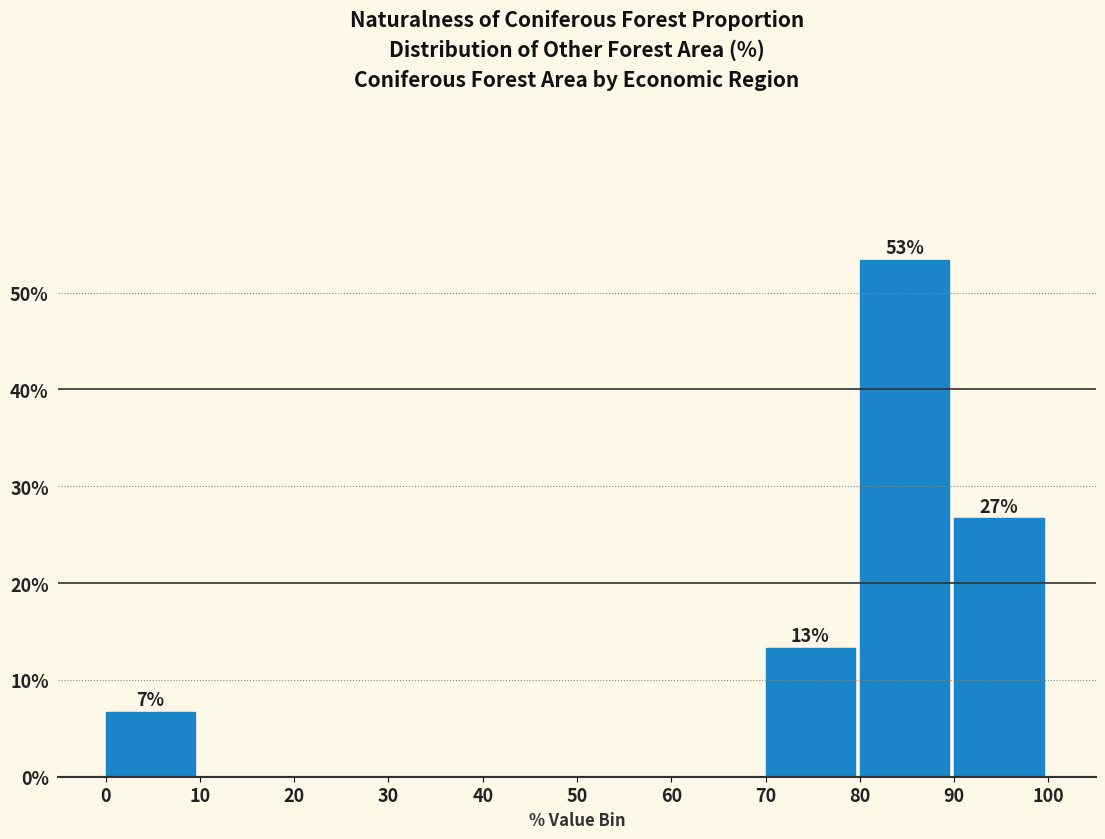

Which range on the x-axis has the tallest bar?

80 to 90